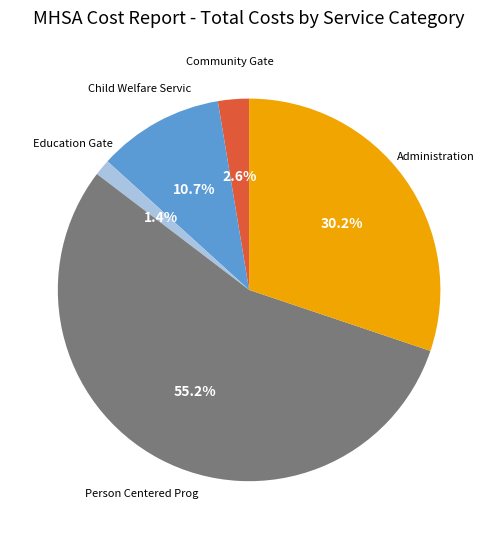

To the nearest percent, what is the difference between the largest and smallest slice percentages?

54%